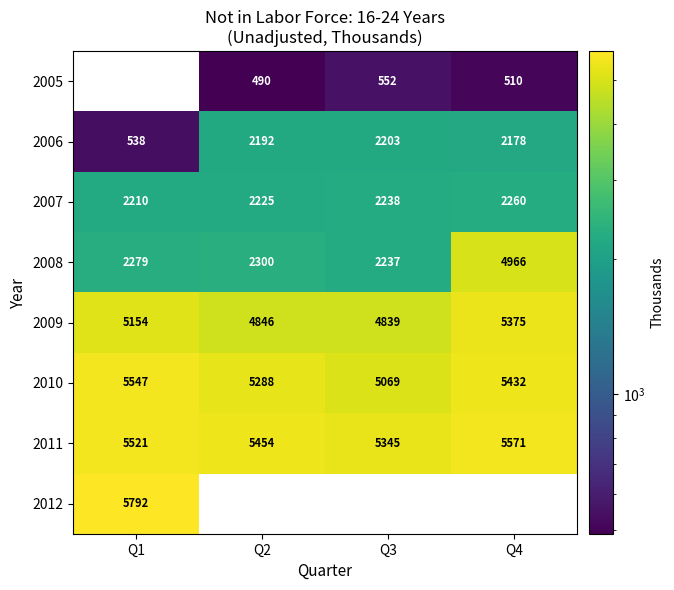

What is the average value of the 2009 series?

5054